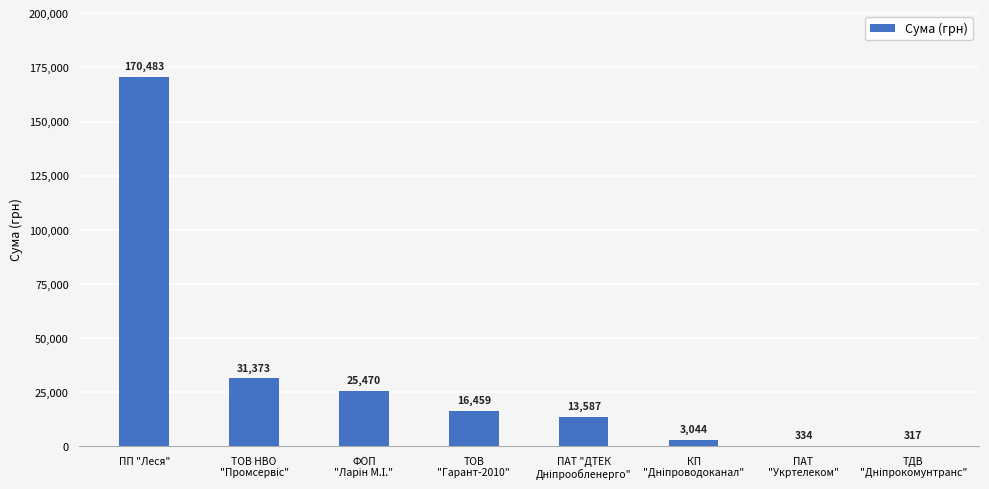

What is the greatest value displayed?

170482.7